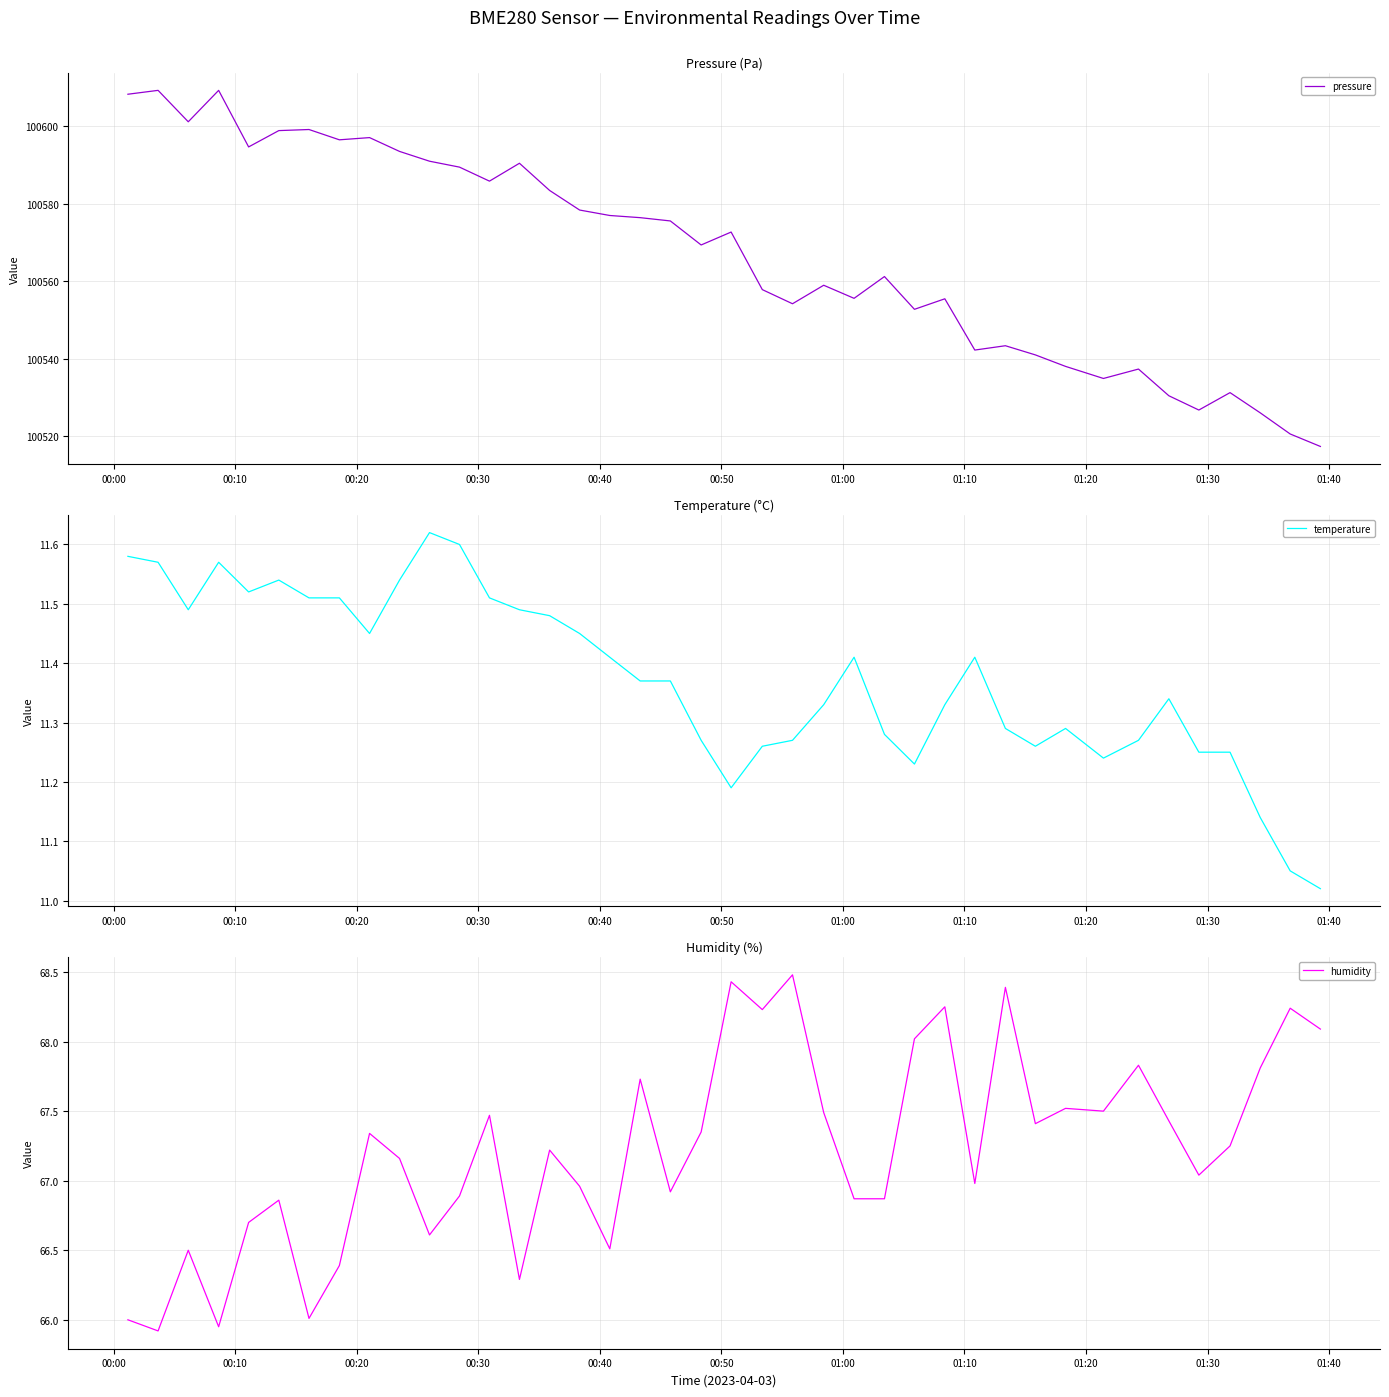

What is the minimum value for pressure?

100517.3